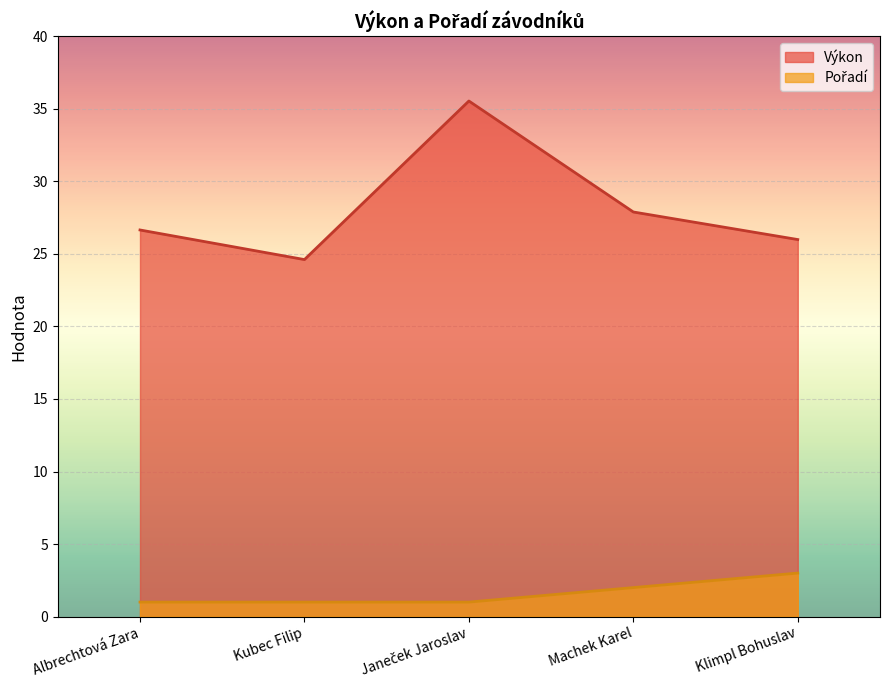

Reading right to left, extract all data points from this chart.

Výkon: 26.0	27.9	35.5	24.6	26.6
Pořadí: 3.0	2.0	1.0	1.0	1.0